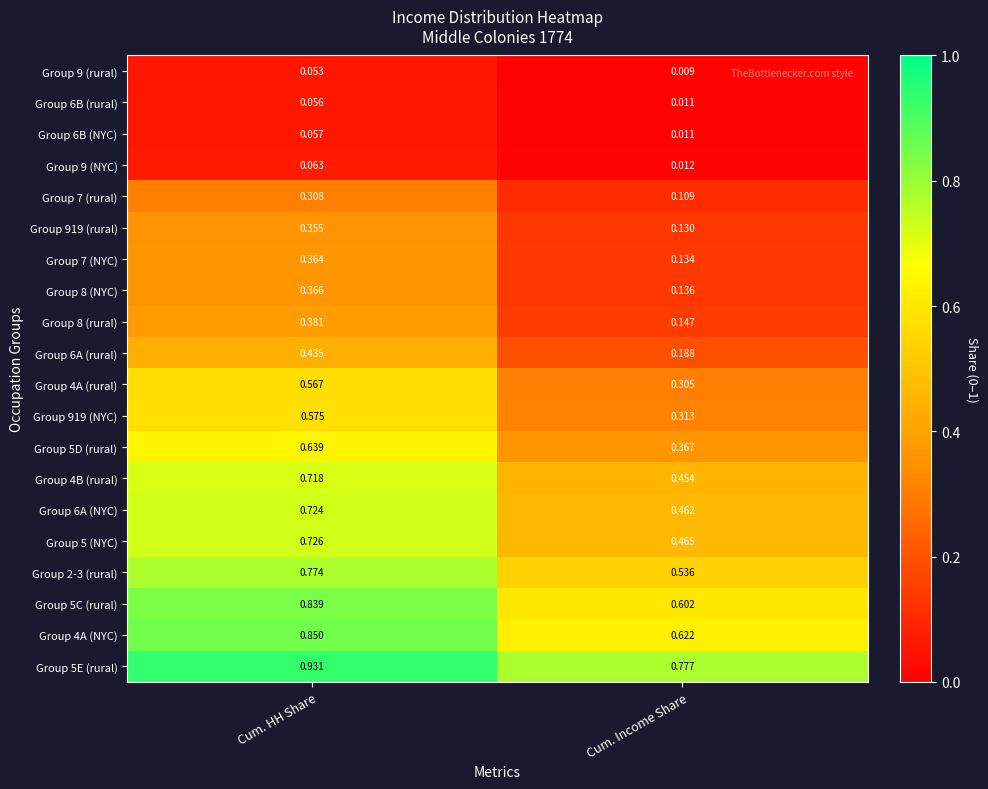

Where is Group 7 (rural) nearest to the value 0?

Cum. Income Share